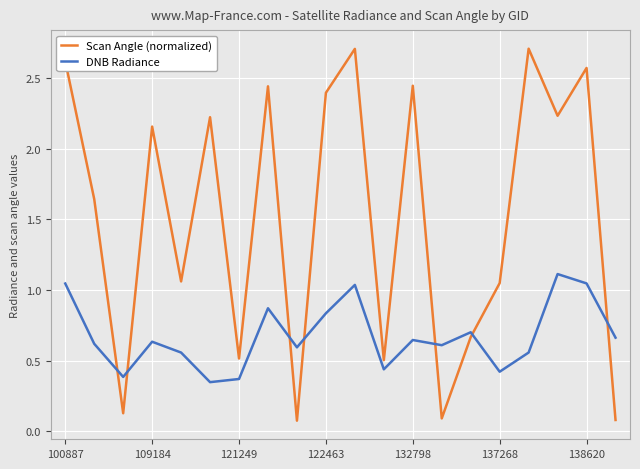

What is the sum of all Scan Angle (normalized) values?

30.3